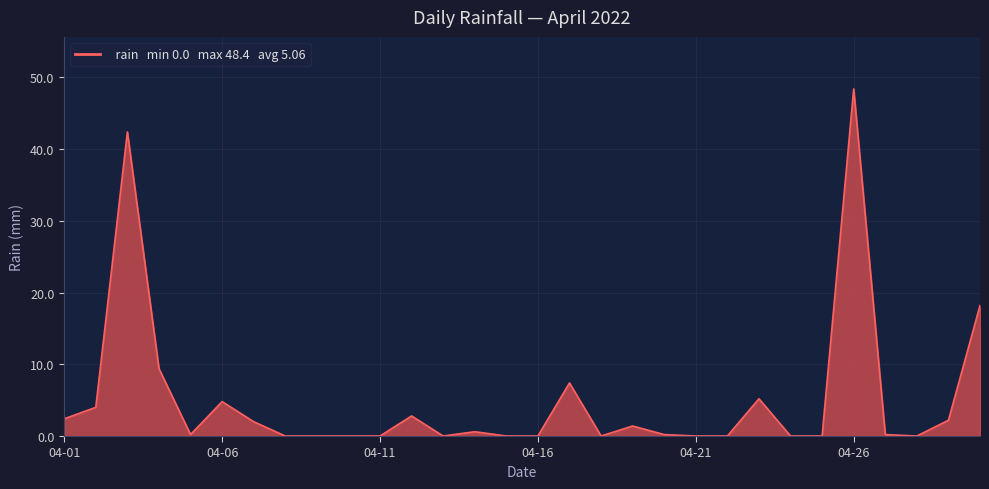

What is the greatest value displayed?

48.4